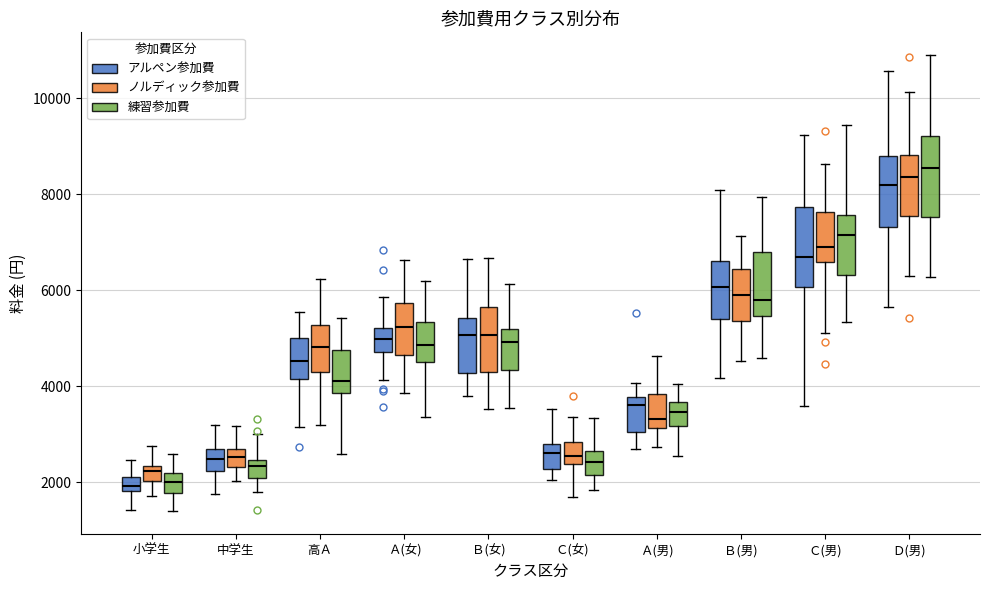

Where does the median line of the box for Ｄ(男) (アルペン参加費) sit on the y-axis? The values are not printed on the chart, so give them approximately, as read against the axis.

8200